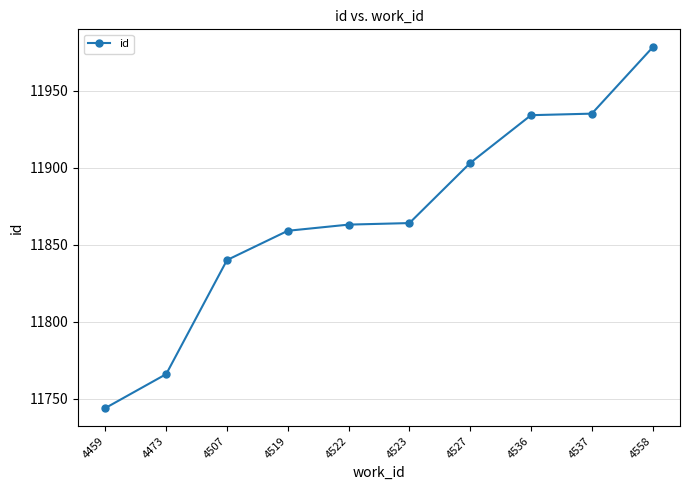

What is the value of the 10th point from the left?

11978